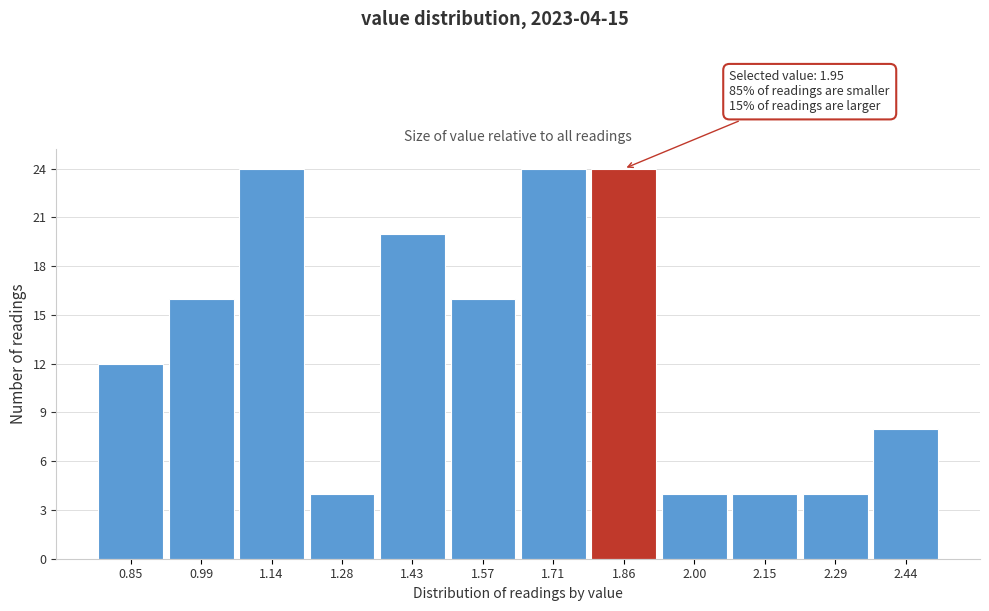

Reading left to right, extract all data points from this chart.

0.85=12	0.99=16	1.14=24	1.28=4	1.43=20	1.57=16	1.71=24	1.86=24	2.00=4	2.15=4	2.29=4	2.44=8